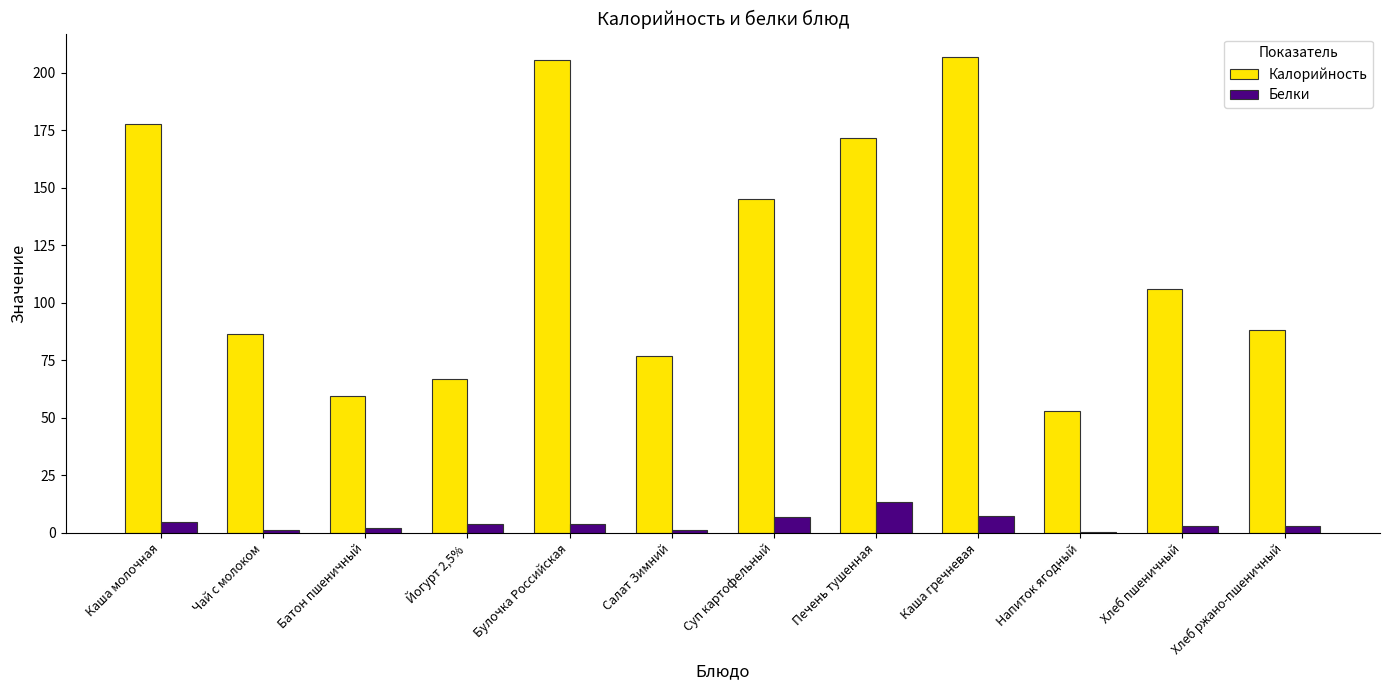

Which series has the largest range (max minus min)?

Калорийность